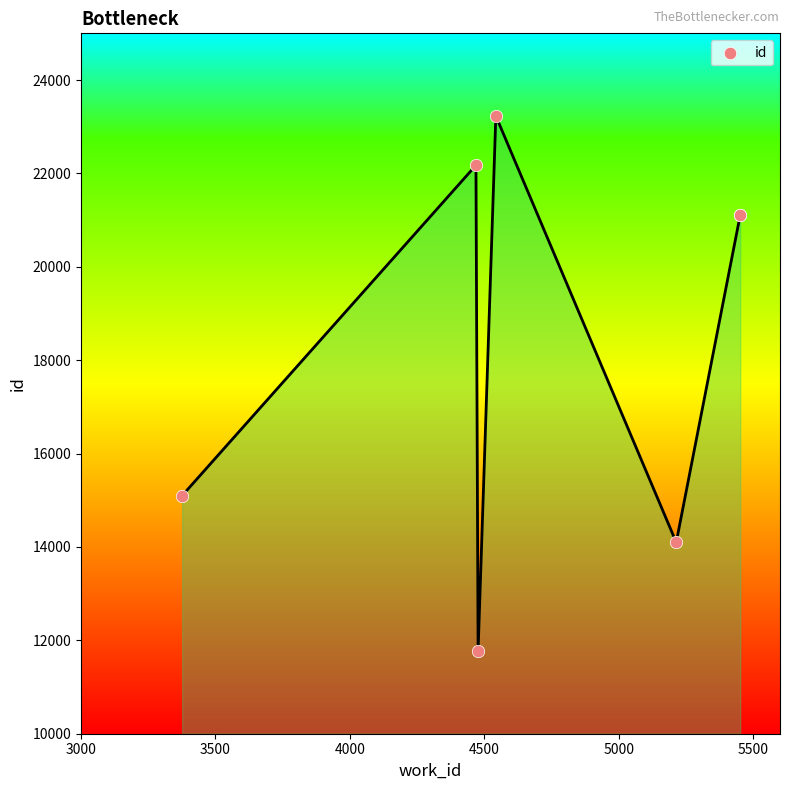

What Y value in the scatter plot is closest to 17503?

15098